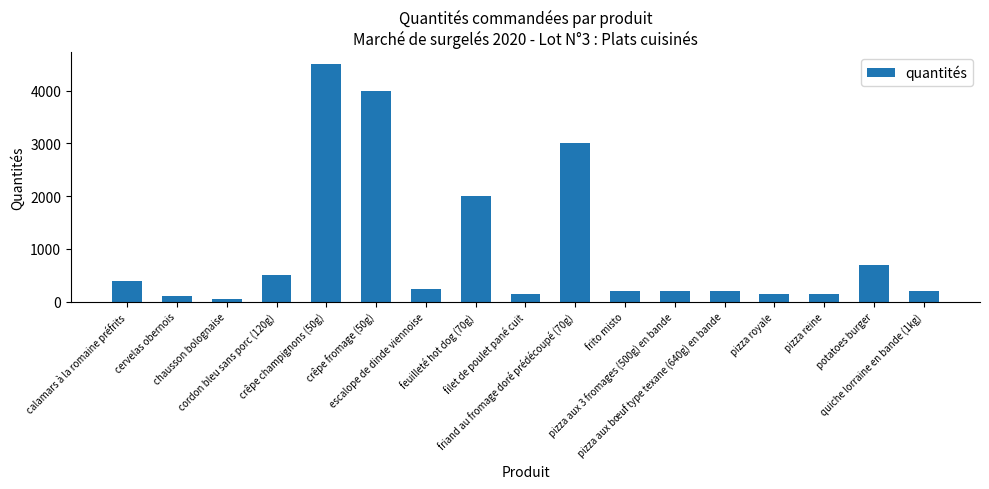

Which category has the lowest value across all series?

chausson bolognaise